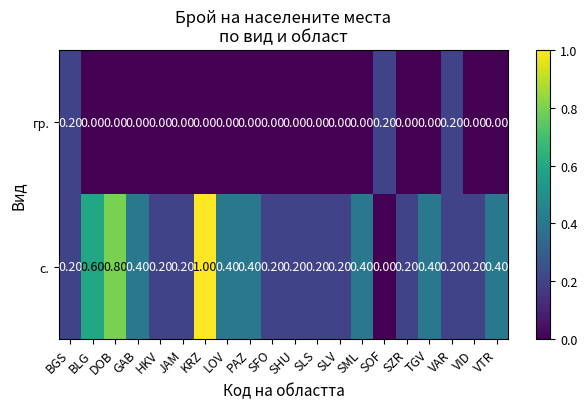

Between BLG and VTR, which series saw the biggest shift?

с.